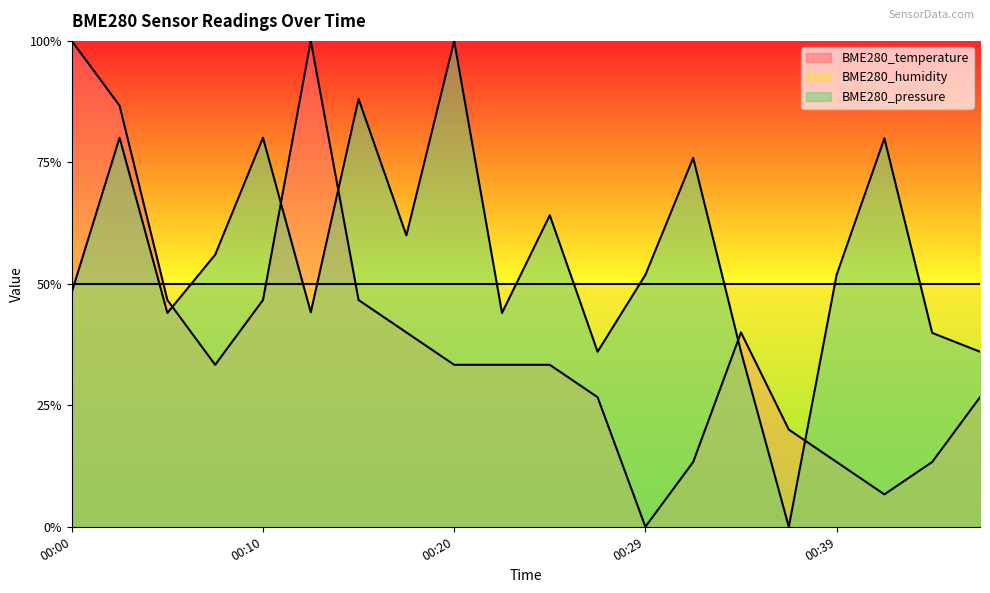

What is the maximum value for BME280_pressure?

1.0